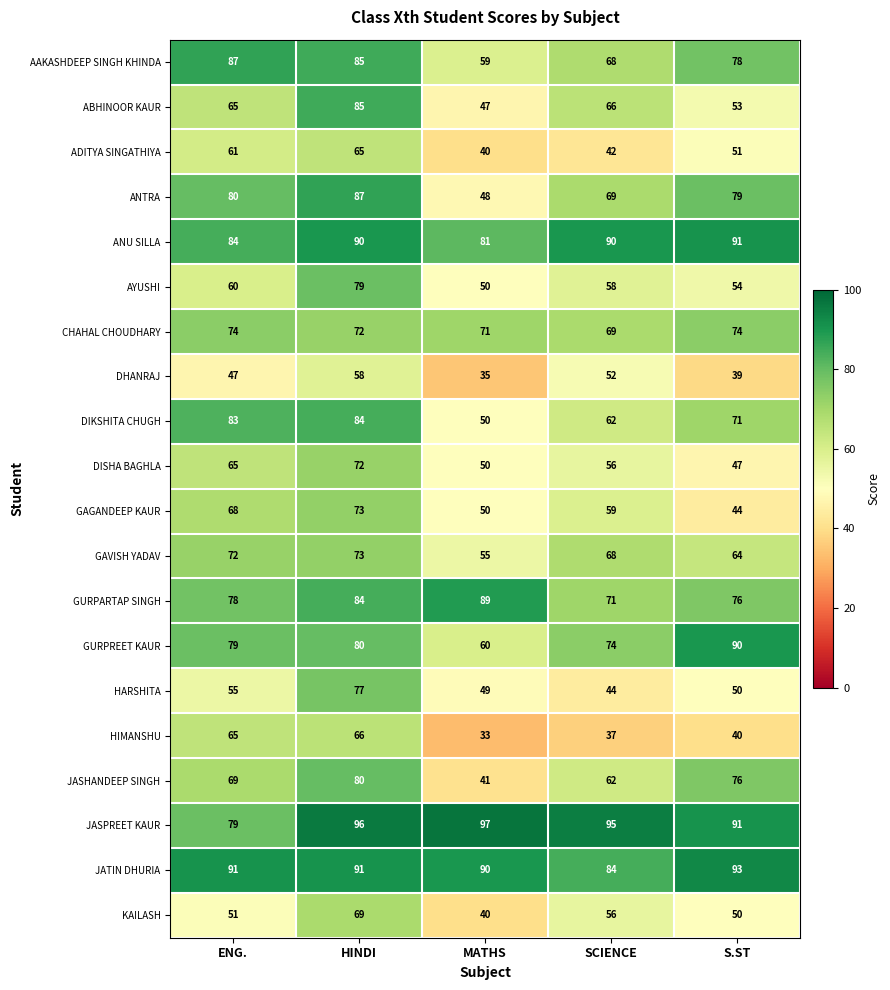

At how many categories does at least one series exceed 57?

5